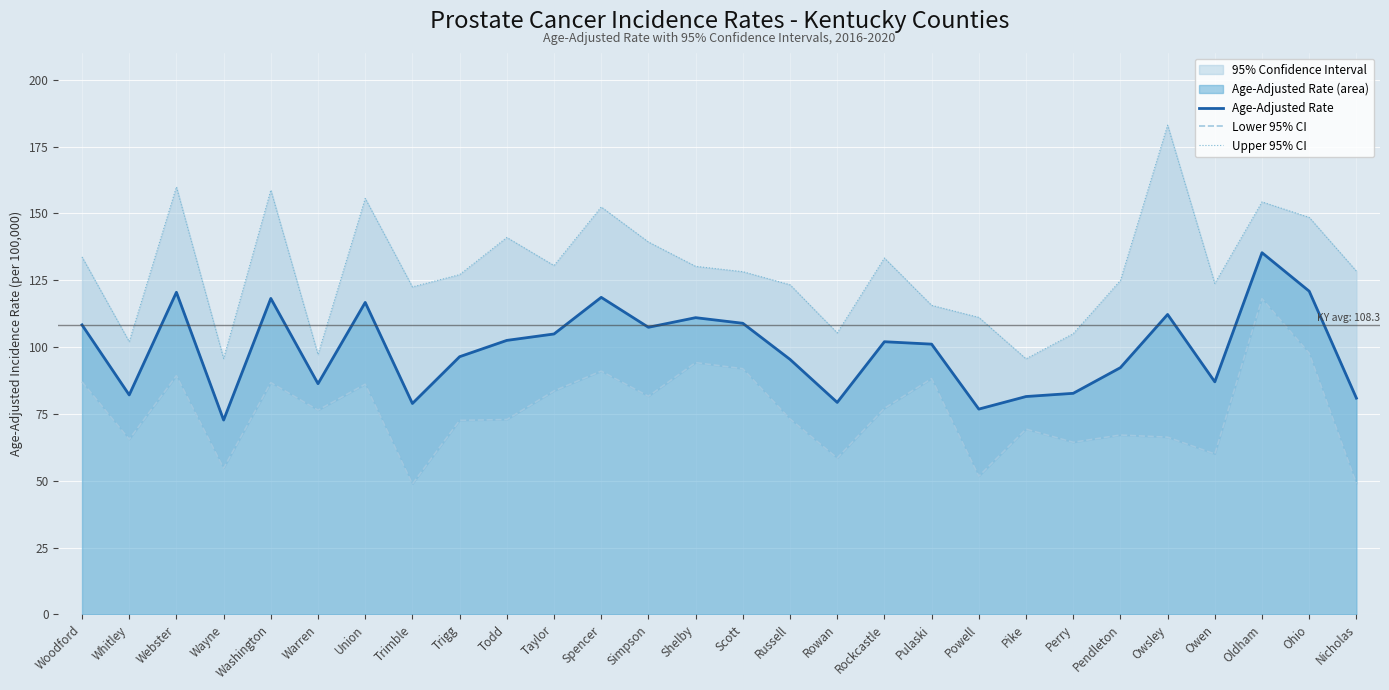

What is the approximate value of Upper 95% CI at Washington?

158.7